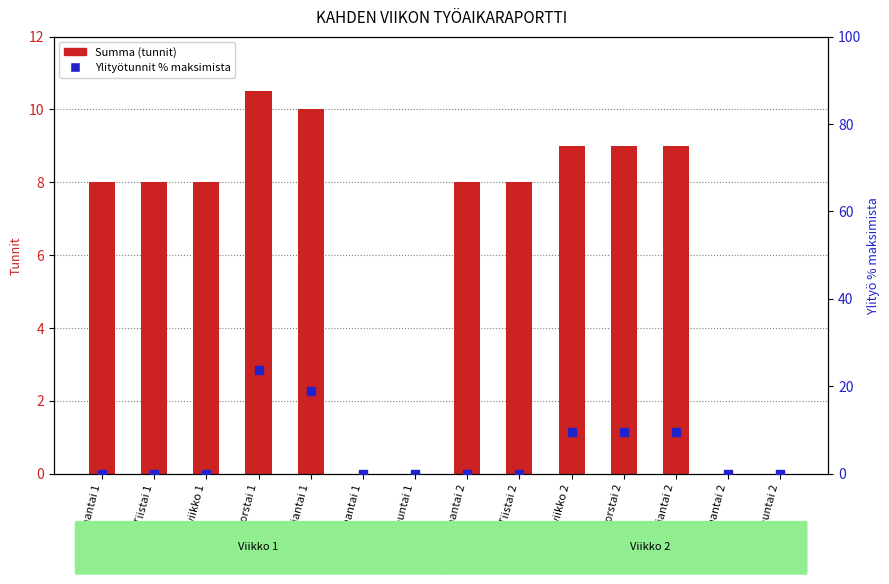

What is the total value across all series at Keskiviikko 1?

8.0